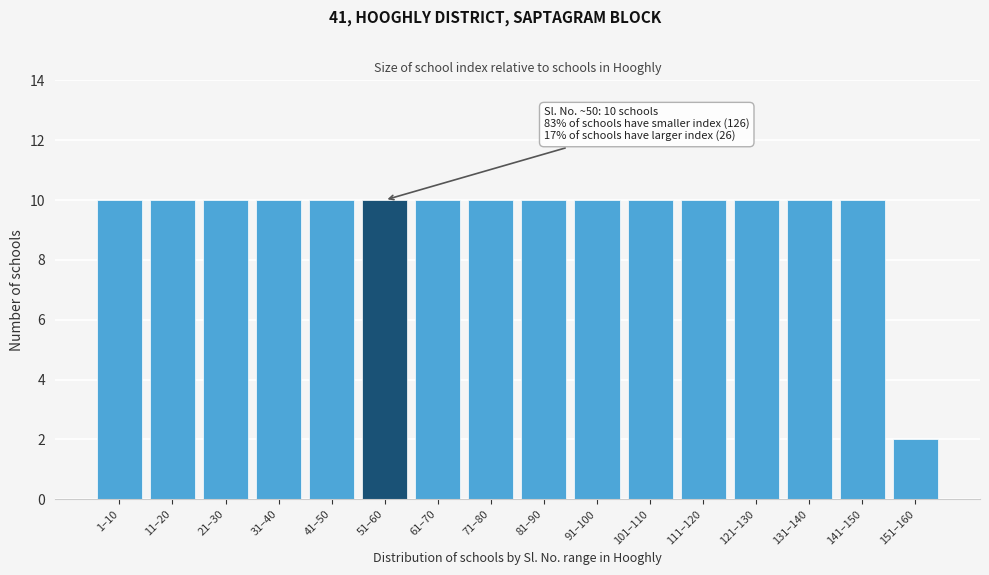

Reading left to right, list all the values displayed in this chart.

10	10	10	10	10	10	10	10	10	10	10	10	10	10	10	2